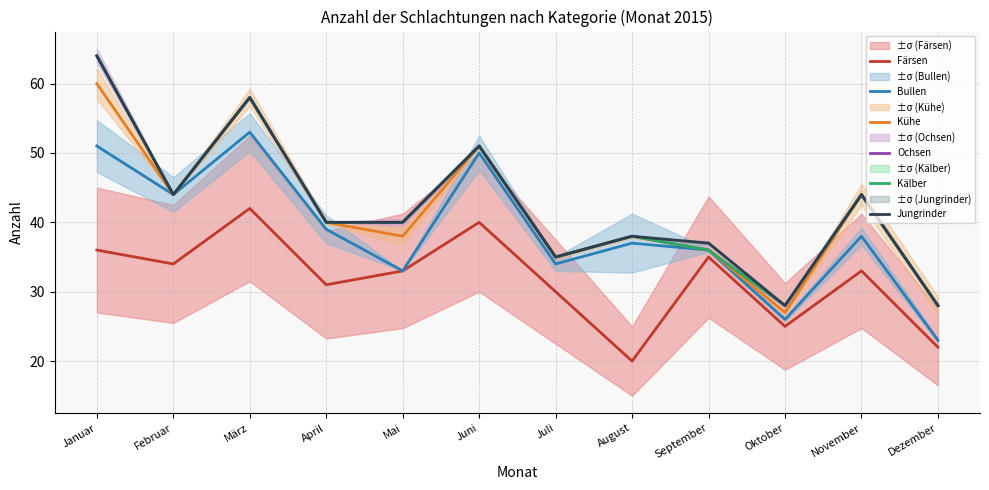

True or false: Kühe and Kälber intersect in this chart.

False